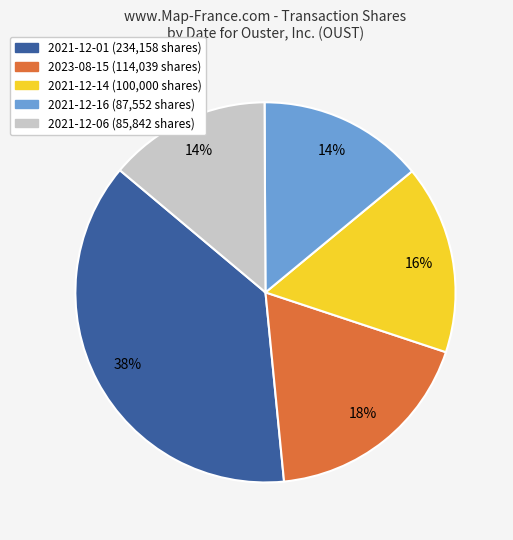

Does any single category account for the majority?

No